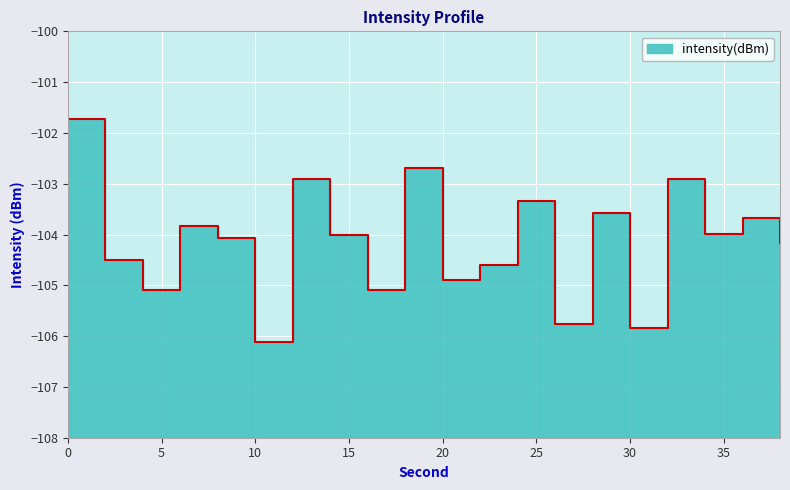

How many points are higher than both their immediate neighbors (excluding endpoints)?

7